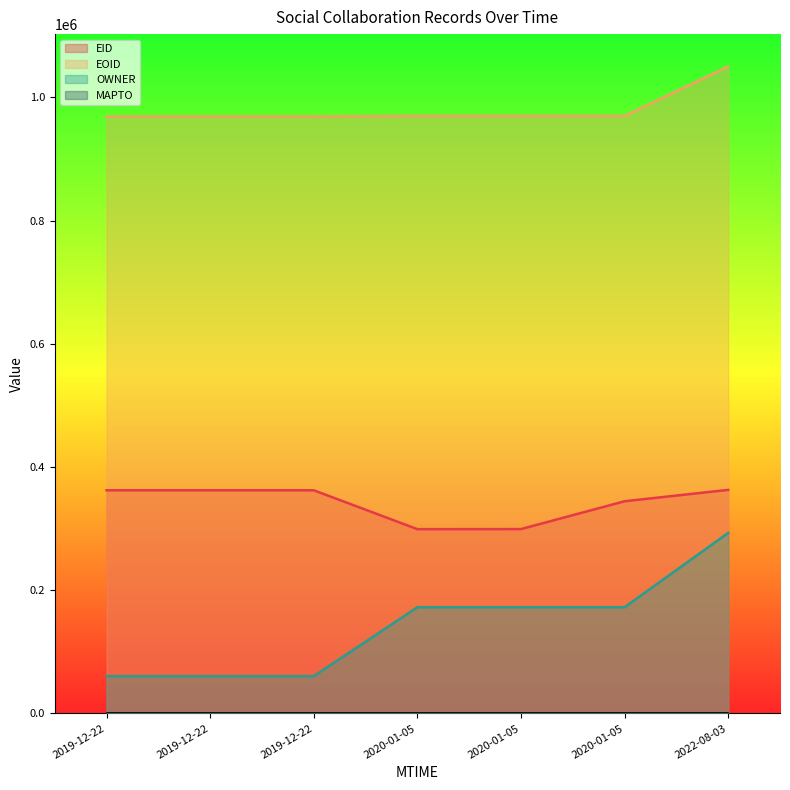

At which label is OWNER closest to 176699?

2020-01-05